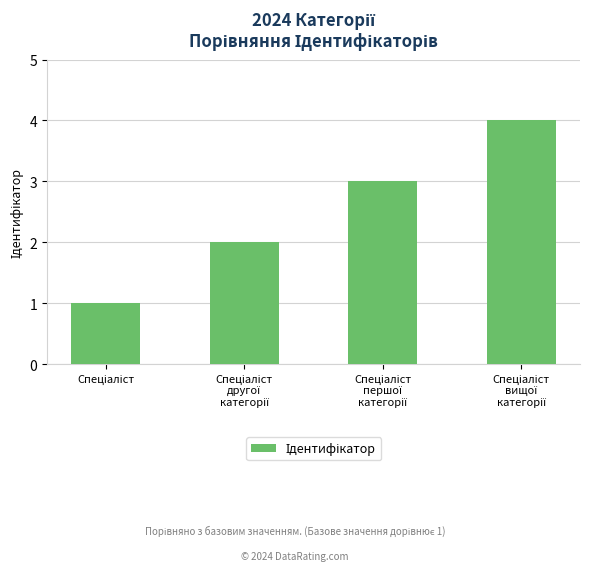

How many series are shown in this chart?

1